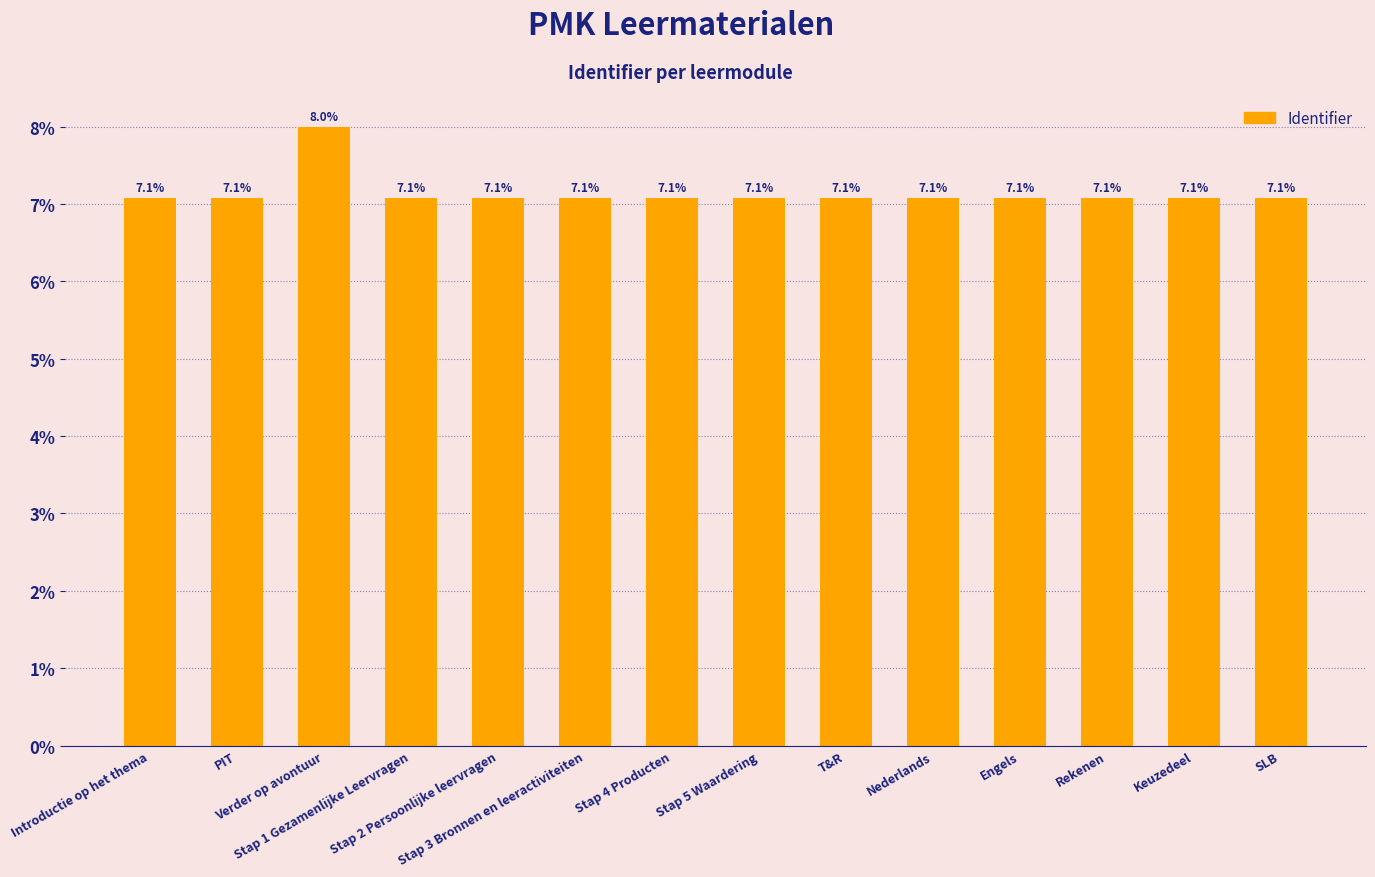

What is the label of the 6th bar from the left?

Stap 3 Bronnen en leeractiviteiten